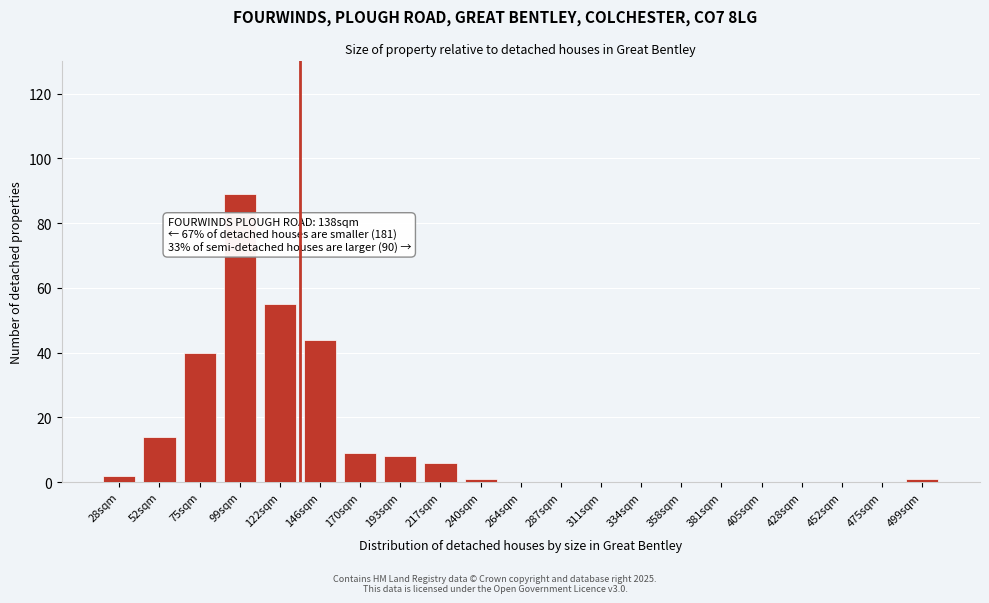

Reading right to left, transcribe all the data shown in this chart.

499sqm=1	475sqm=0	452sqm=0	428sqm=0	405sqm=0	381sqm=0	358sqm=0	334sqm=0	311sqm=0	287sqm=0	264sqm=0	240sqm=1	217sqm=6	193sqm=8	170sqm=9	146sqm=44	122sqm=55	99sqm=89	75sqm=40	52sqm=14	28sqm=2